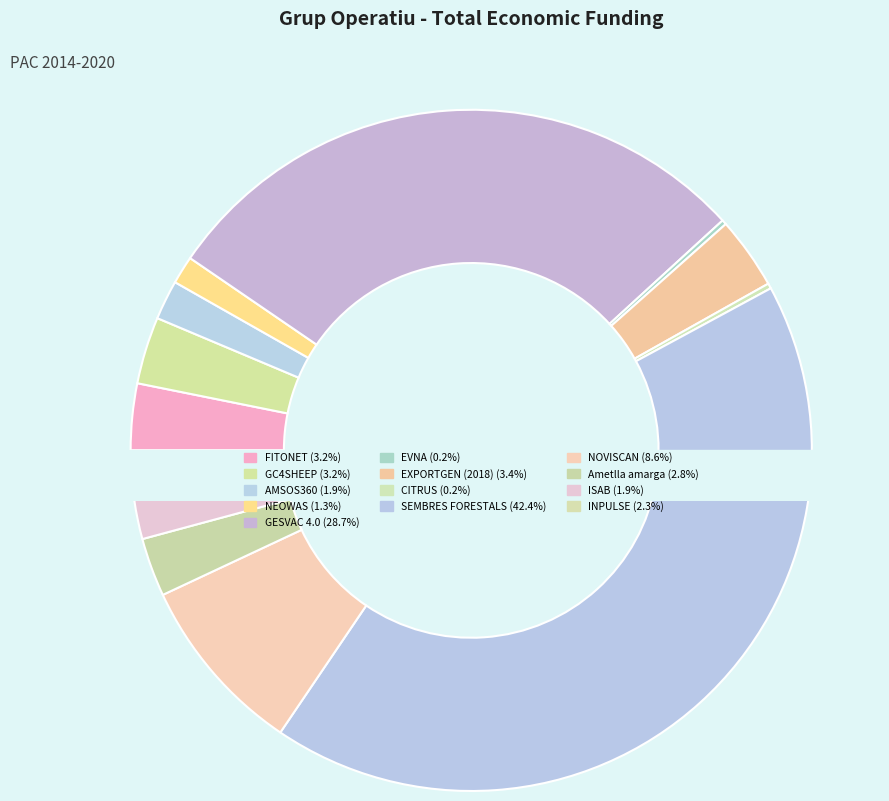

Count the number of slices in the pie.

13